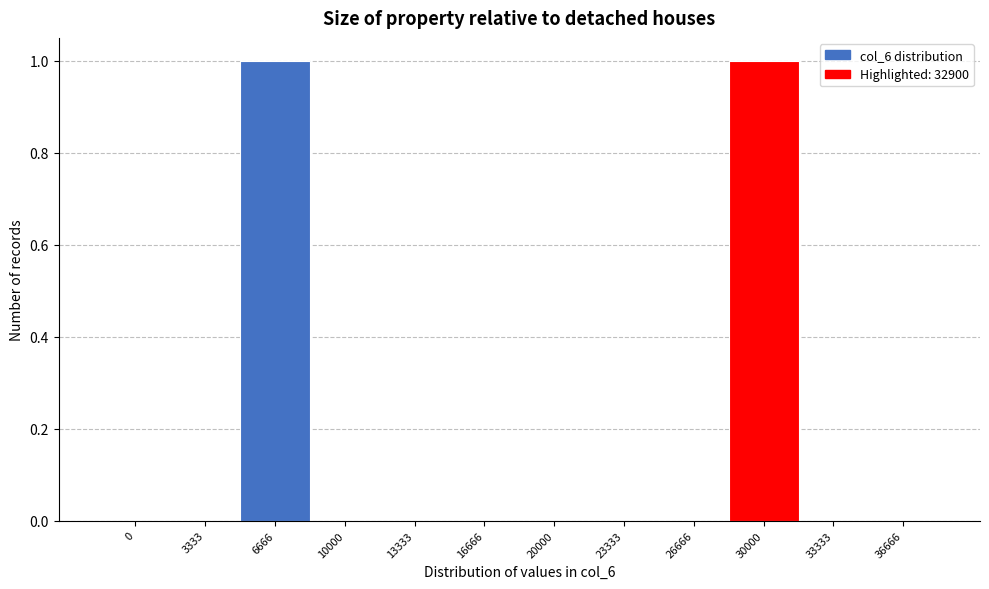

Reading left to right, list all the values displayed in this chart.

0=0	3333=0	6666=1	10000=0	13333=0	16666=0	20000=0	23333=0	26666=0	30000=1	33333=0	36666=0